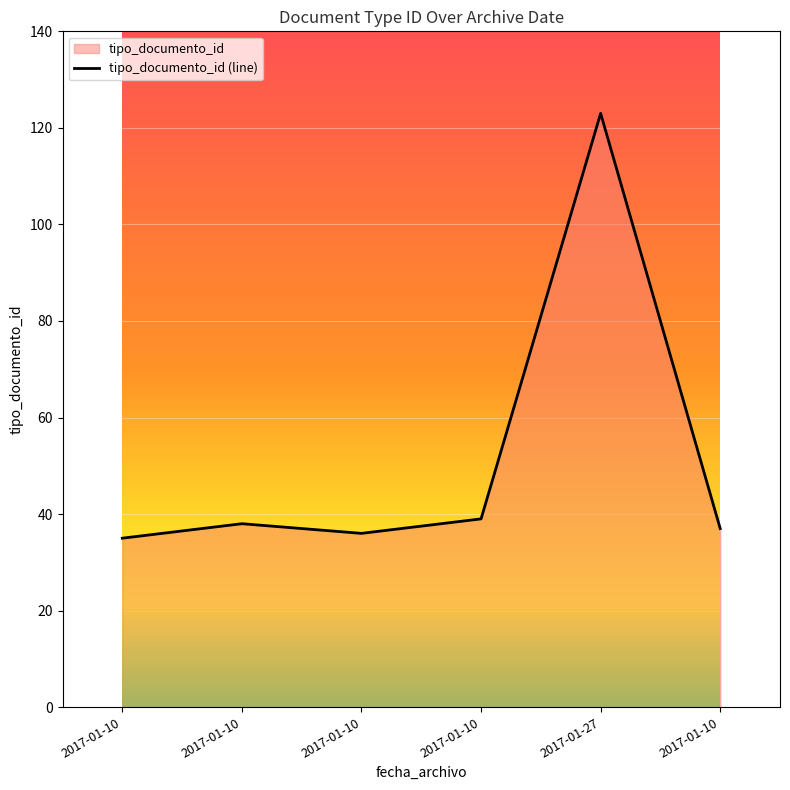

What is the difference between the maximum and second lowest values?

87